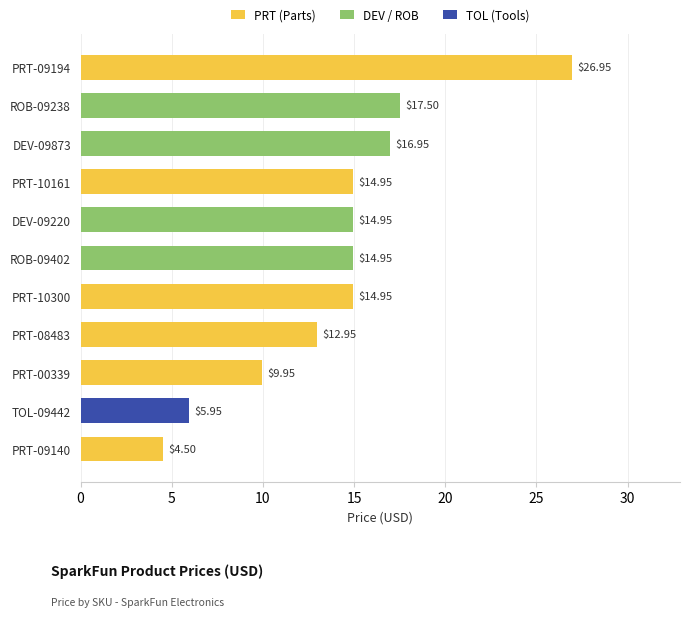

True or false: the data shows 14.9 at DEV-09220.

True